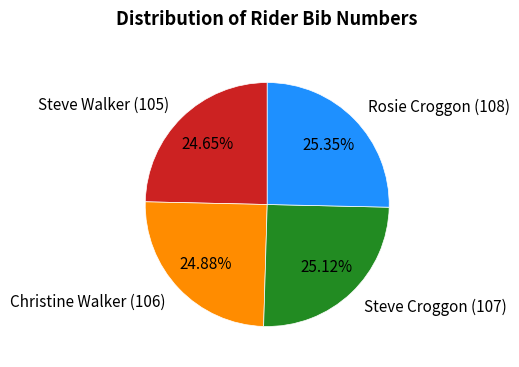

Approximately how many times larger is the value at Rosie Croggon (108) compared to Steve Croggon (107)?

1.0